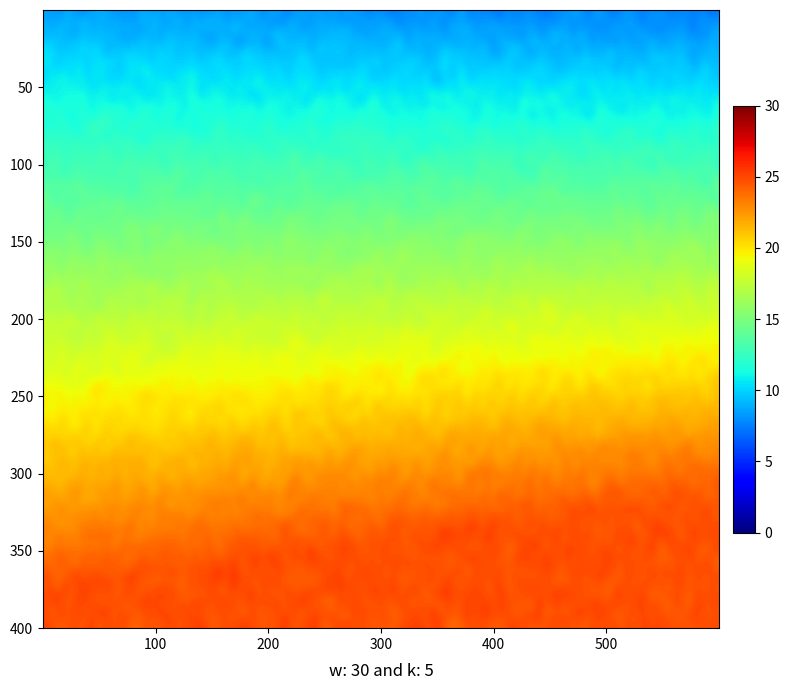

Between -1 and 1, which is larger?

1